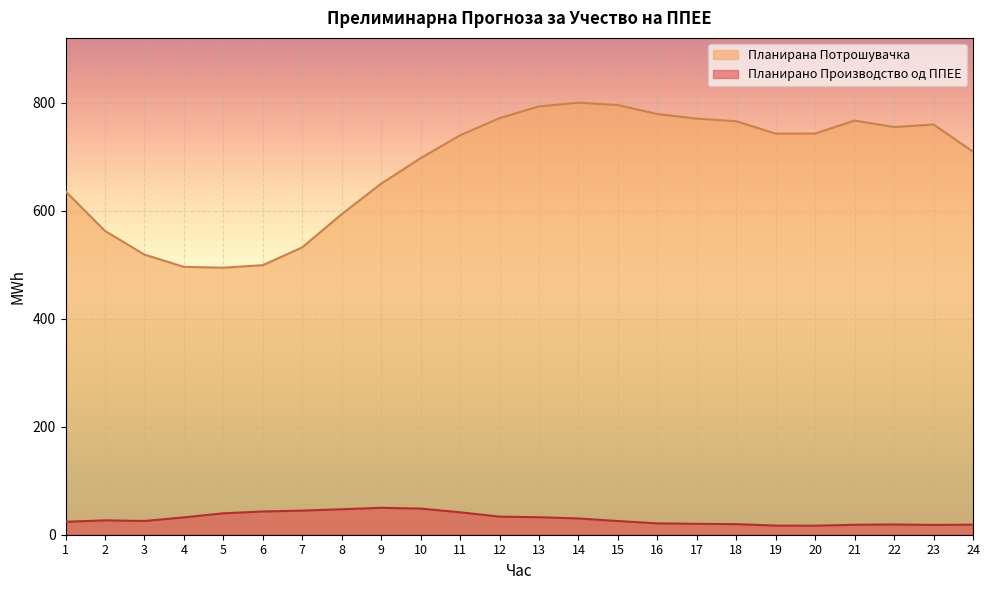

At which label does Планирано Производство од ППЕЕ first exceed 26?

2